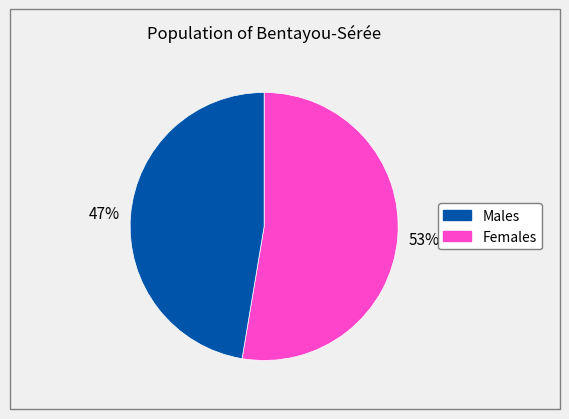

To the nearest percent, what is the average slice percentage?

50%